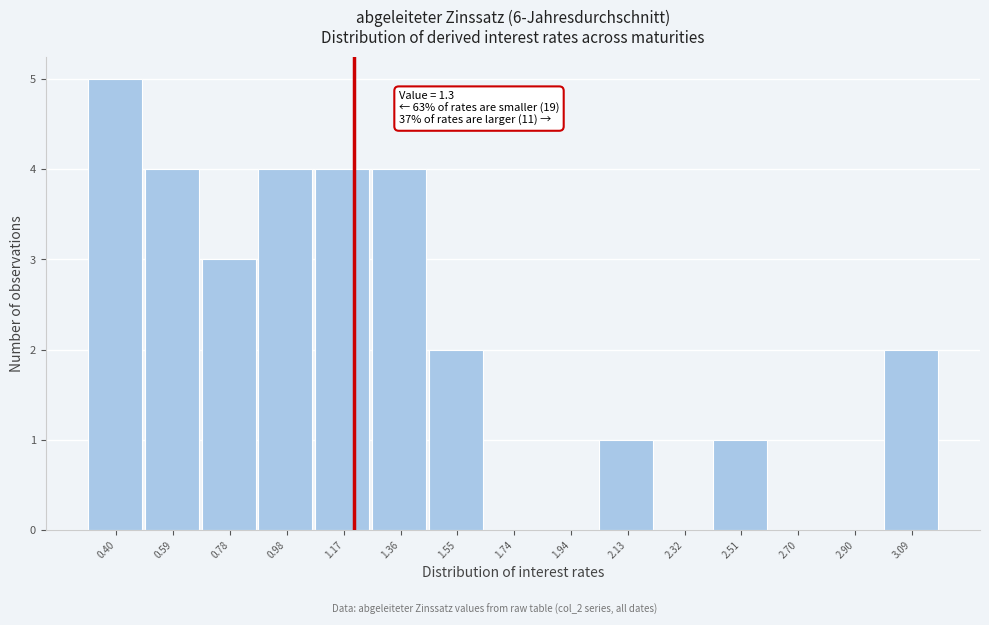

Reading right to left, list all the values displayed in this chart.

3.09=2	2.90=0	2.70=0	2.51=1	2.32=0	2.13=1	1.94=0	1.74=0	1.55=2	1.36=4	1.17=4	0.98=4	0.78=3	0.59=4	0.40=5